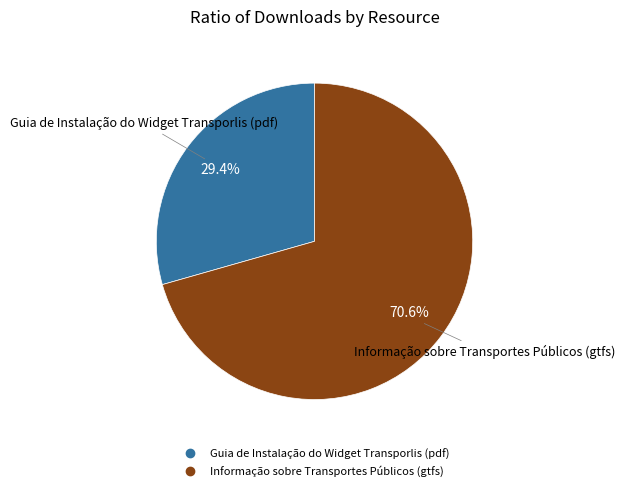

To the nearest percent, what percentage of the pie is Guia de Instalação do Widget Transporlis (pdf)?

29%